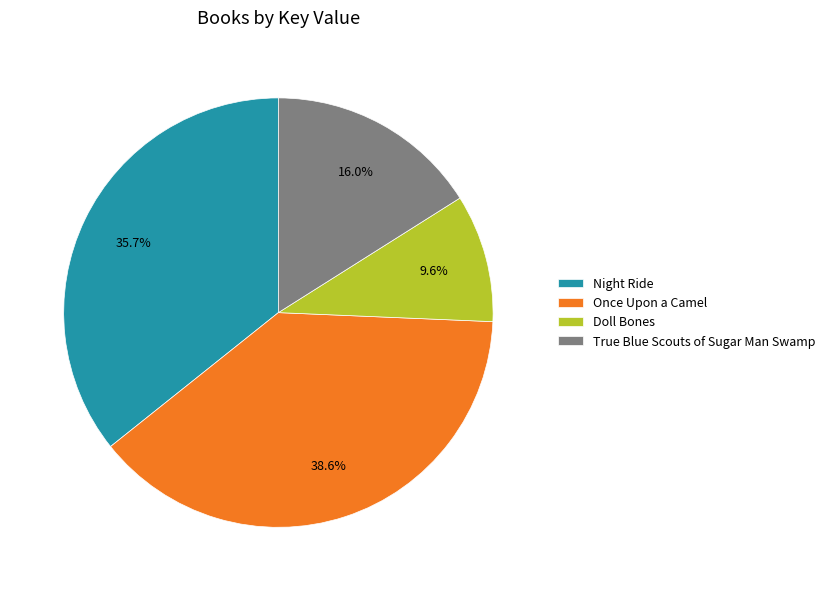

Combined, do Night Ride and Once Upon a Camel account for over 50%?

Yes